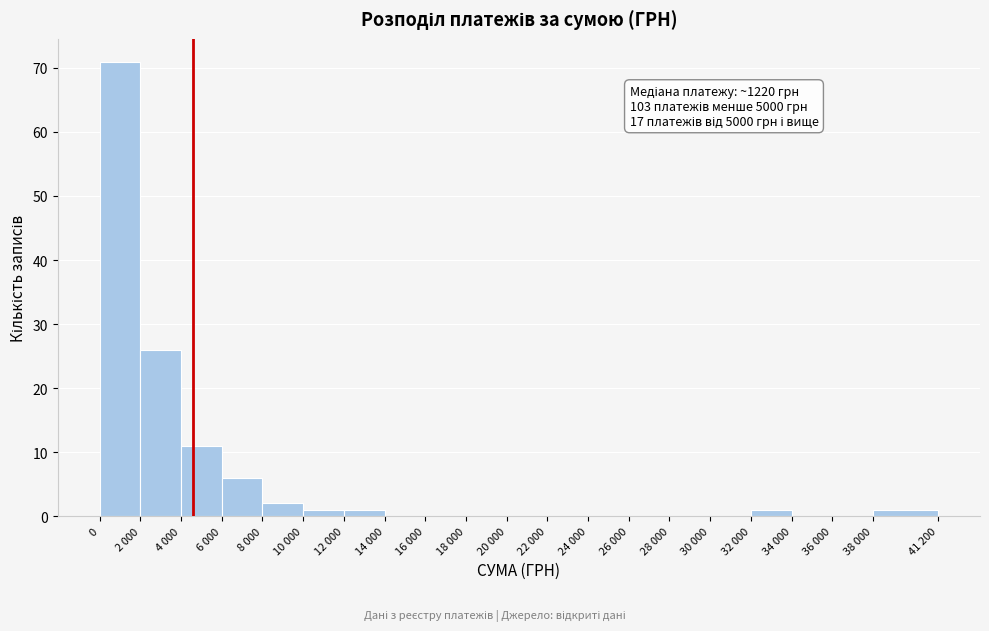

Reading left to right, what are all the values shown in this chart?

0=71	2 000=26	4 000=11	6 000=6	8 000=2	10 000=1	12 000=1	14 000=0	16 000=0	18 000=0	20 000=0	22 000=0	24 000=0	26 000=0	28 000=0	30 000=0	32 000=1	34 000=0	36 000=0	38 000=1